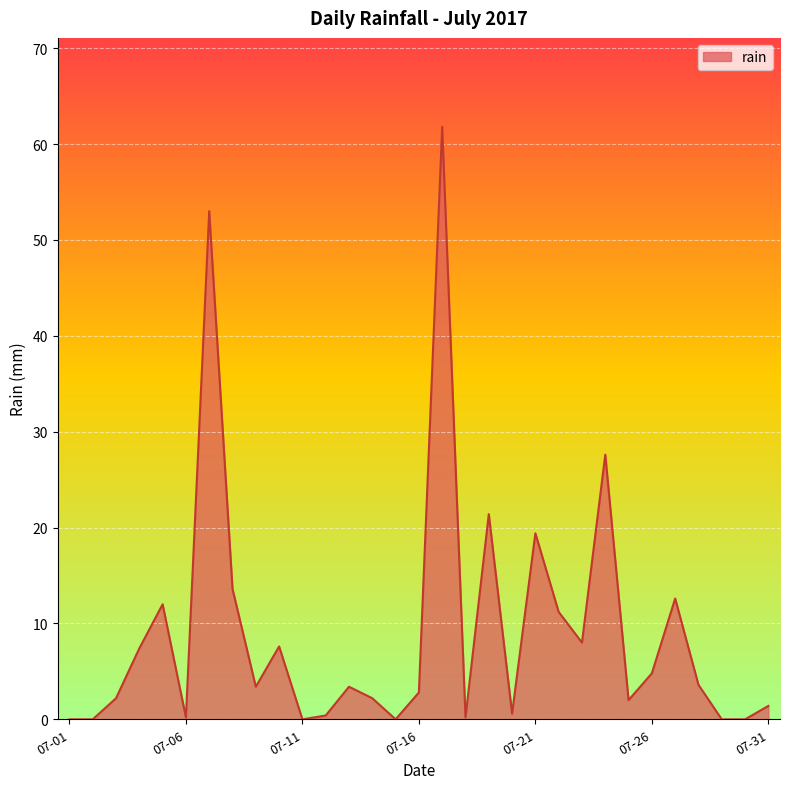

How many lines are shown in the chart?

1